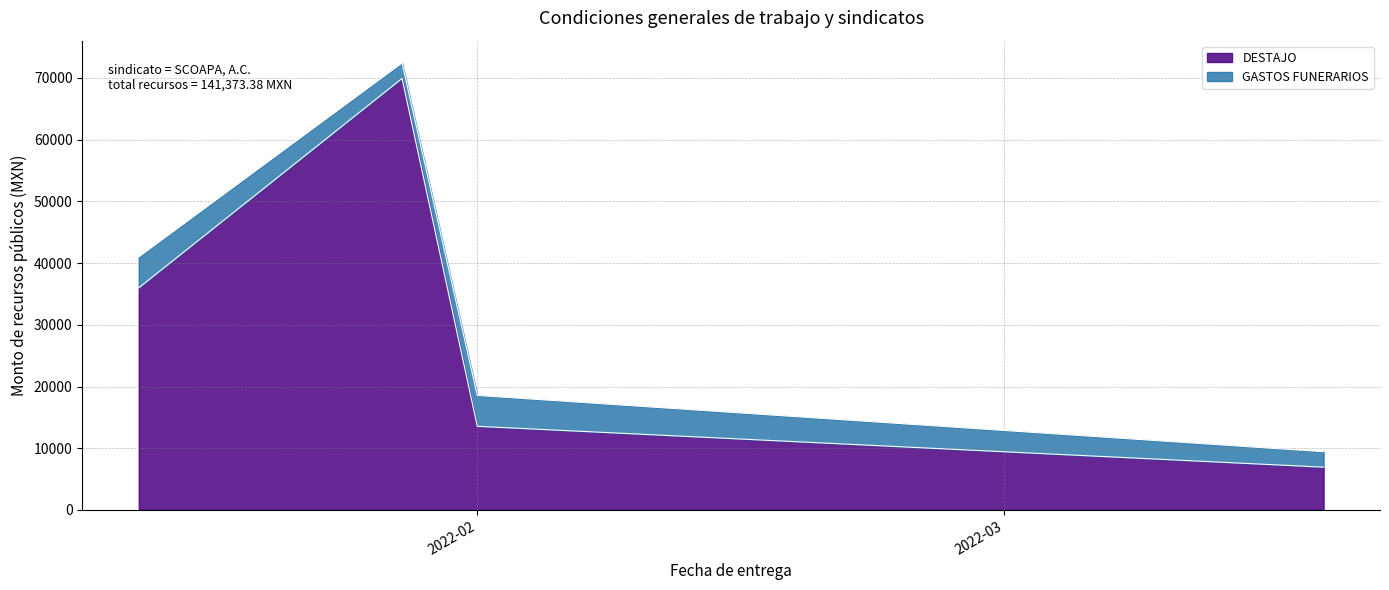

What is the maximum value for DESTAJO?

69905.2